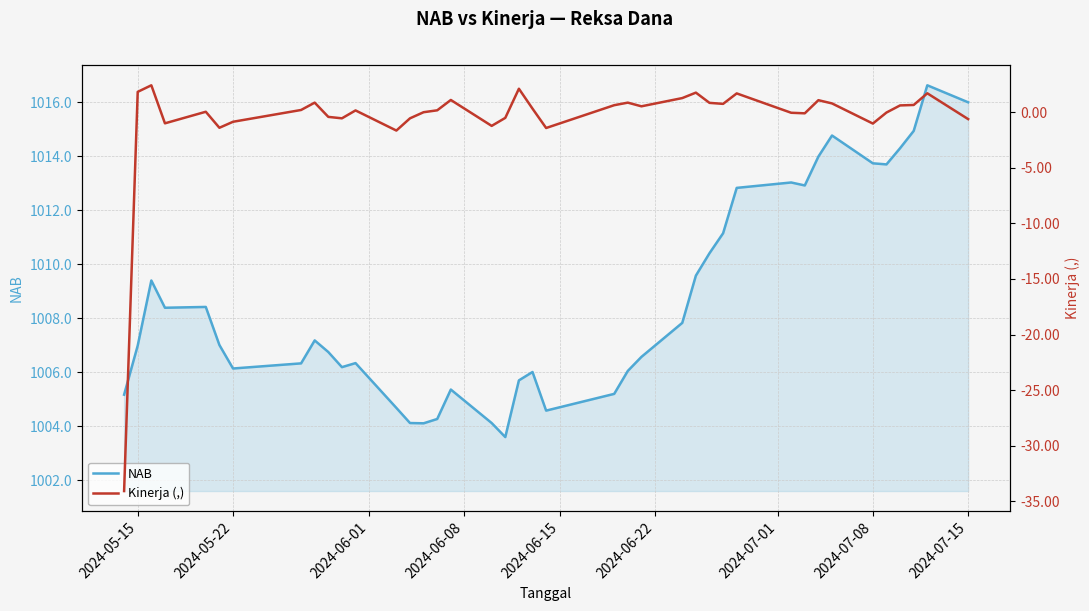

Is it true that NAB equals 1571.0 at 2024-07-08?

False